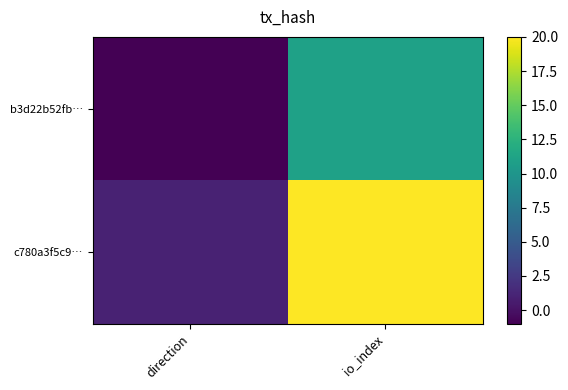

What is the total value across all series at io_index?

31